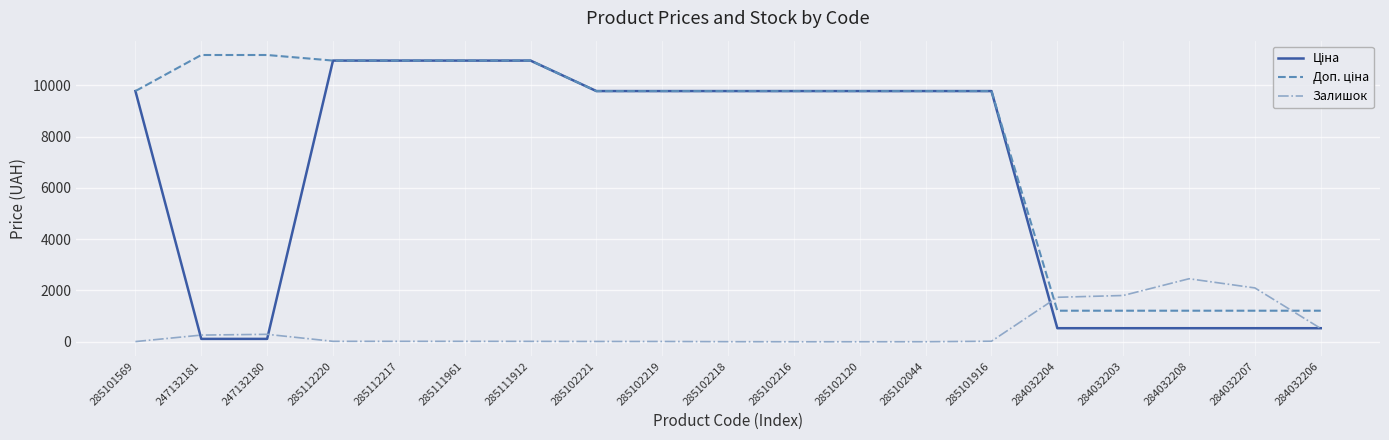

What is the difference between the highest and lowest values at 285102216?

9775.5